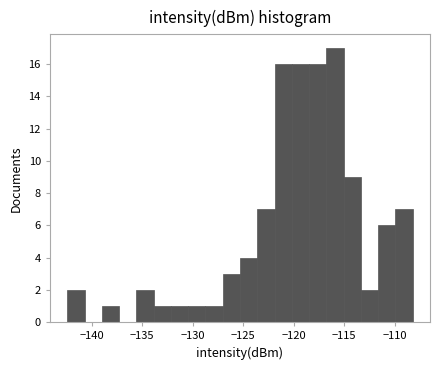

Read against the x-axis, roughly where is the centre of the tallest bar?

-116.0